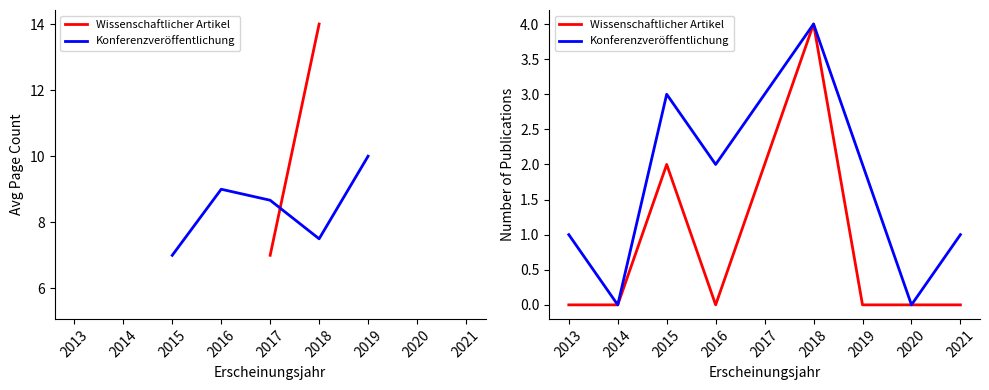

Which has a higher value, 2021 or 2018?

2018